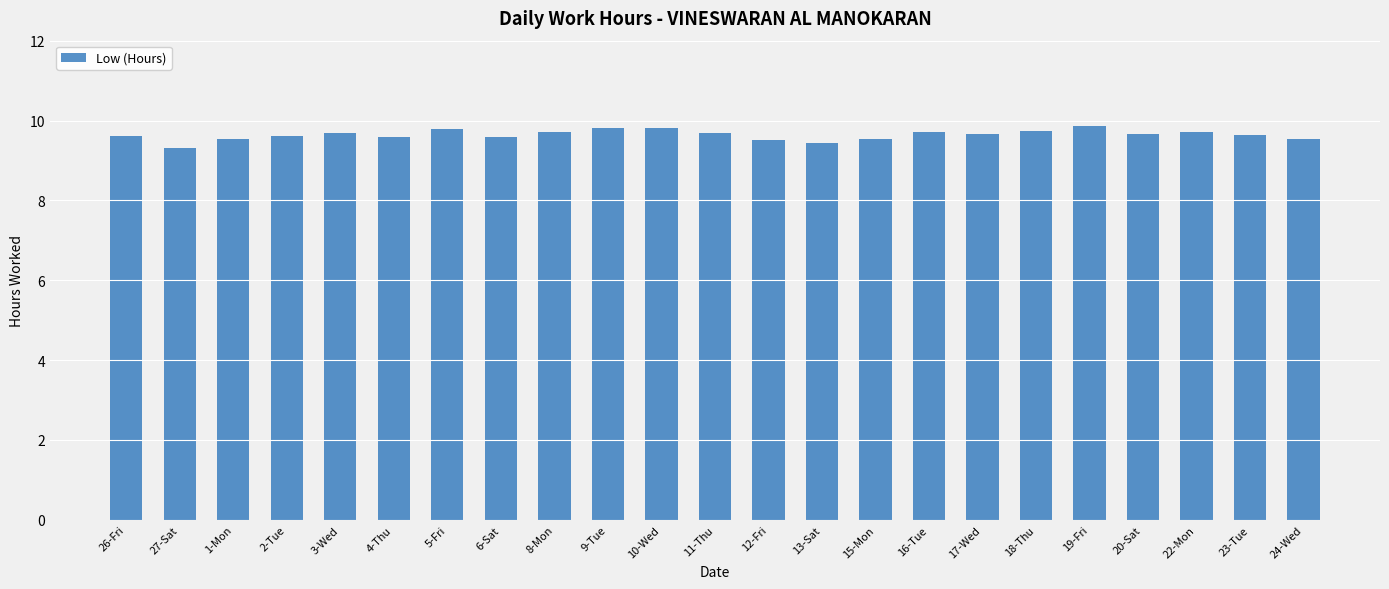

Where is the data nearest to the value 9?

27-Sat